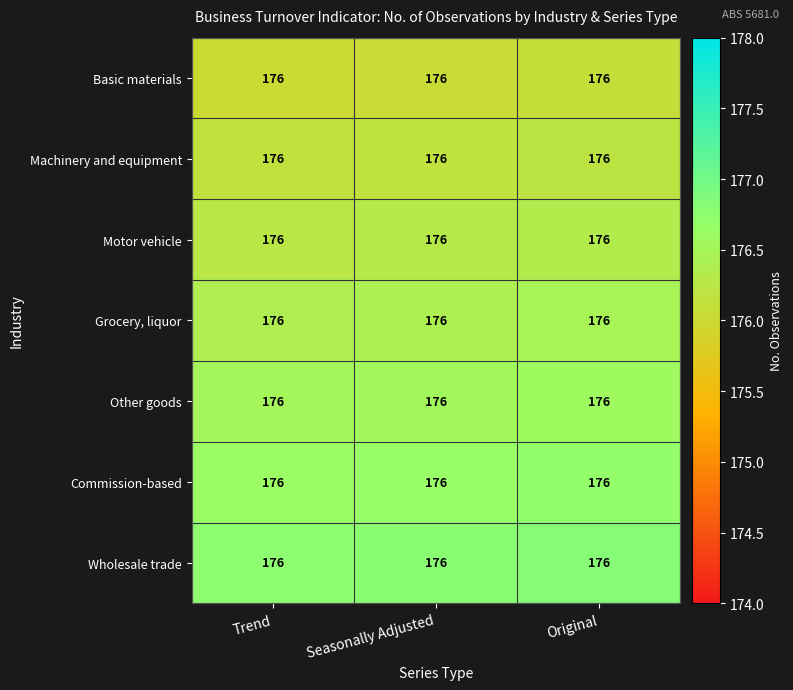

At which category is the sum across all series the highest?

Original